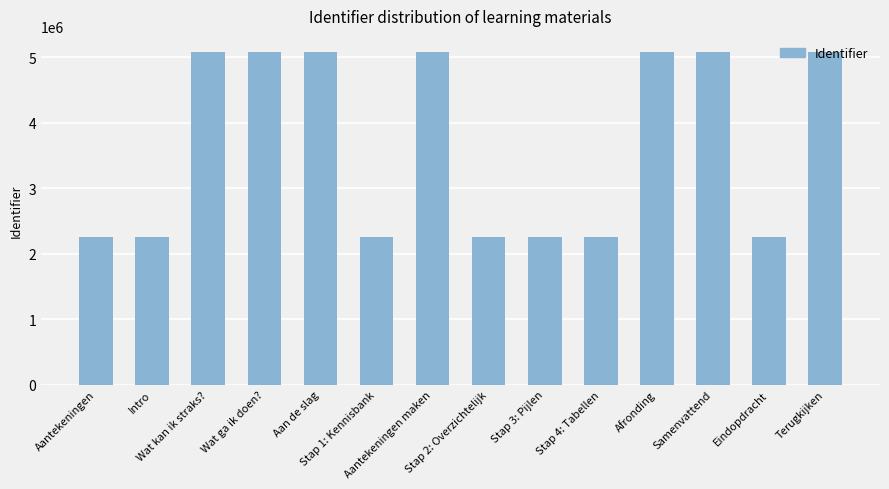

What is the smallest value displayed?

2260184